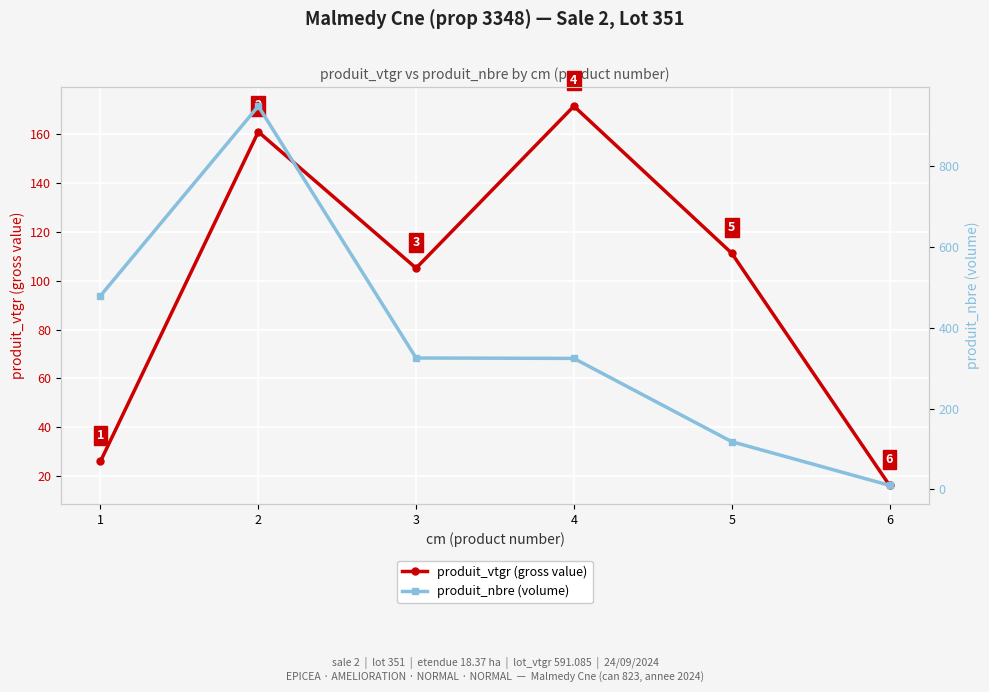

How many times do produit_nbre (volume) and produit_vtgr (gross value) cross each other?

1